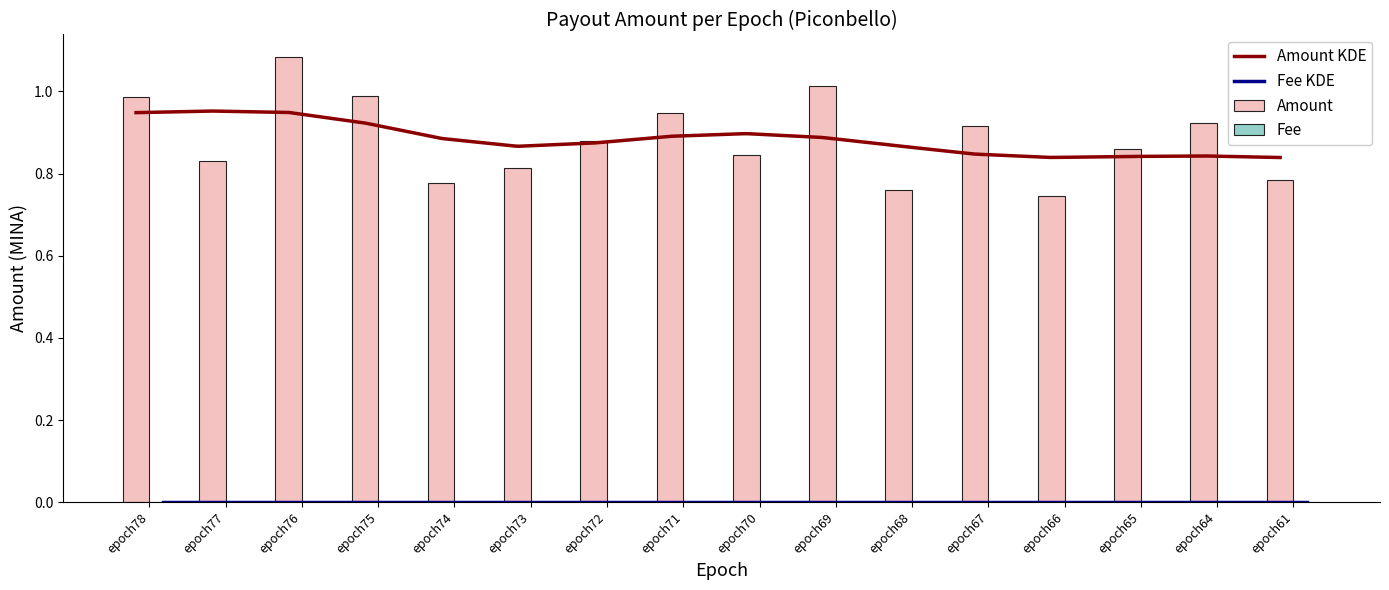

Rank the categories by value from highest to lowest.

epoch76, epoch69, epoch75, epoch78, epoch71, epoch64, epoch67, epoch72, epoch65, epoch70, epoch77, epoch73, epoch61, epoch74, epoch68, epoch66